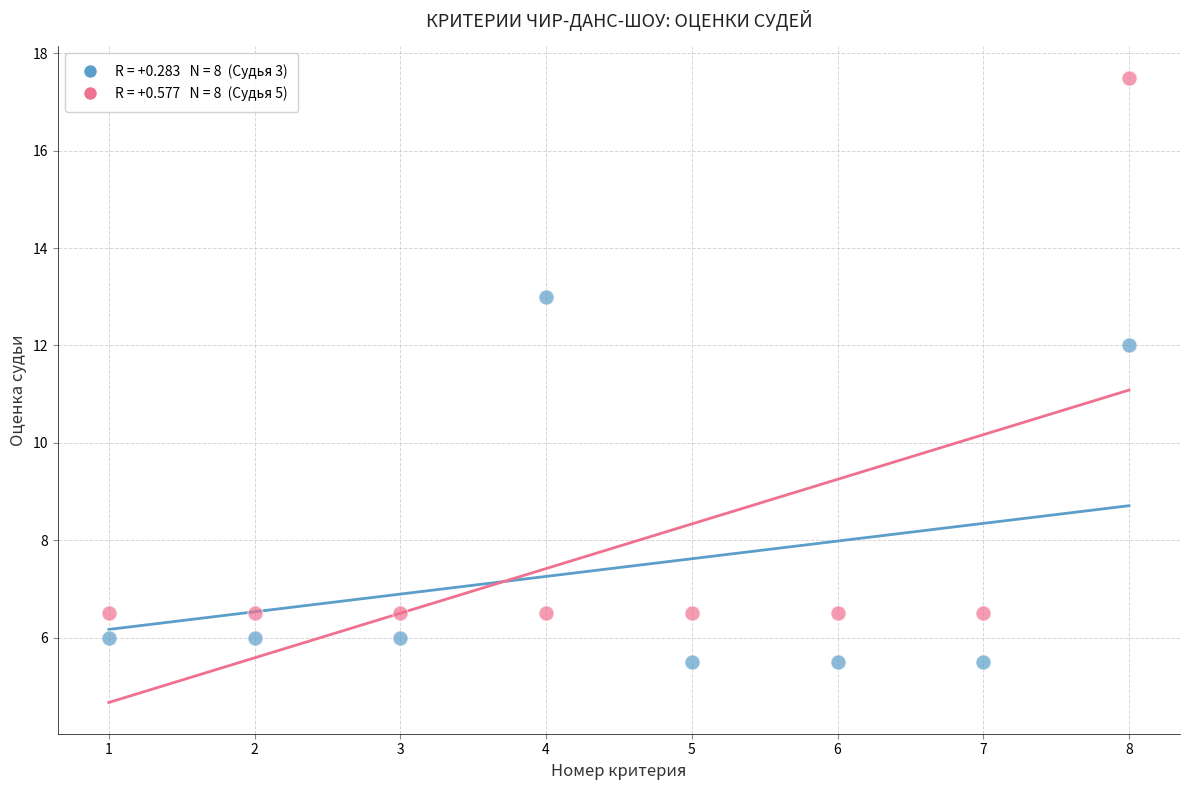

Across all series, what Y value is closest to 11?

12.0